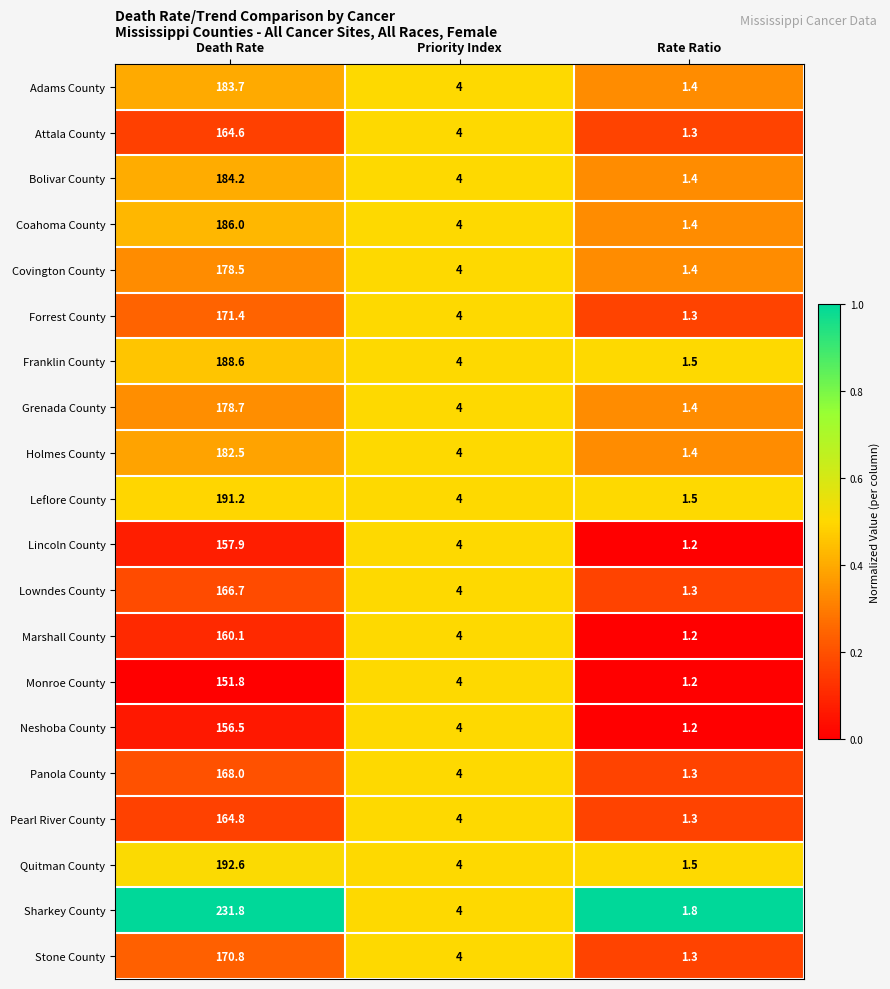

What is the total value across all series at Rate Ratio?

27.3